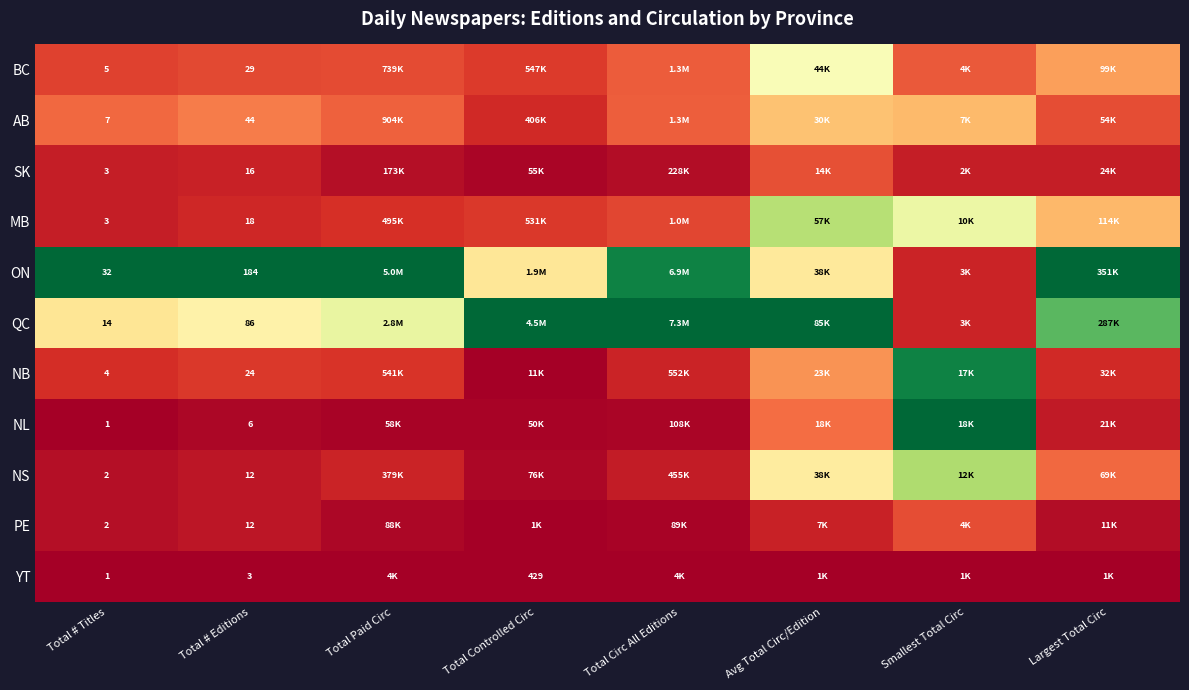

At how many categories does at least one series exceed 0?

8